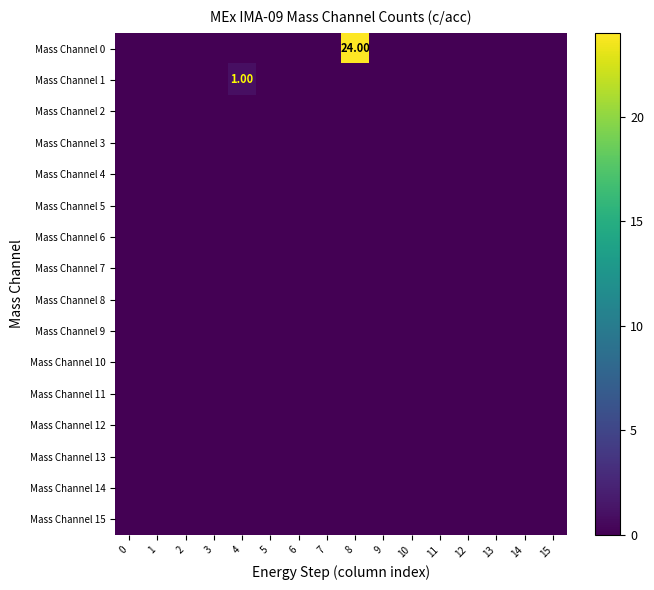

List the series in order of their peak value, highest first.

Mass Channel 0, Mass Channel 1, Mass Channel 2, Mass Channel 3, Mass Channel 4, Mass Channel 5, Mass Channel 6, Mass Channel 7, Mass Channel 8, Mass Channel 9, Mass Channel 10, Mass Channel 11, Mass Channel 12, Mass Channel 13, Mass Channel 14, Mass Channel 15